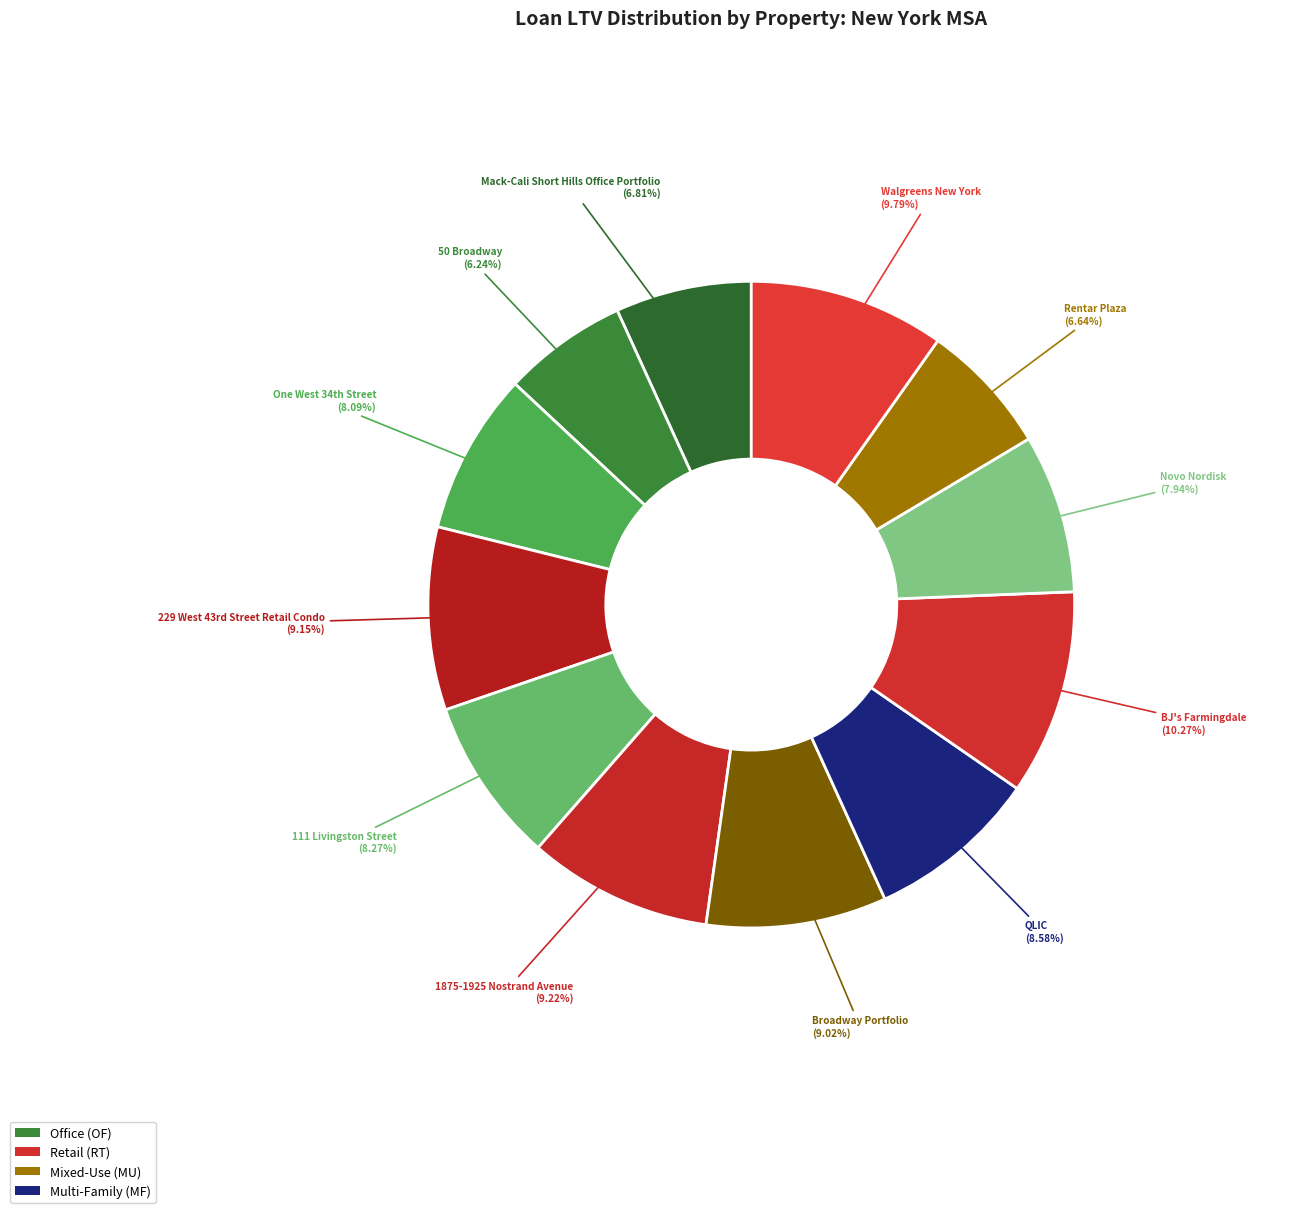

Count the number of slices in the pie.

12